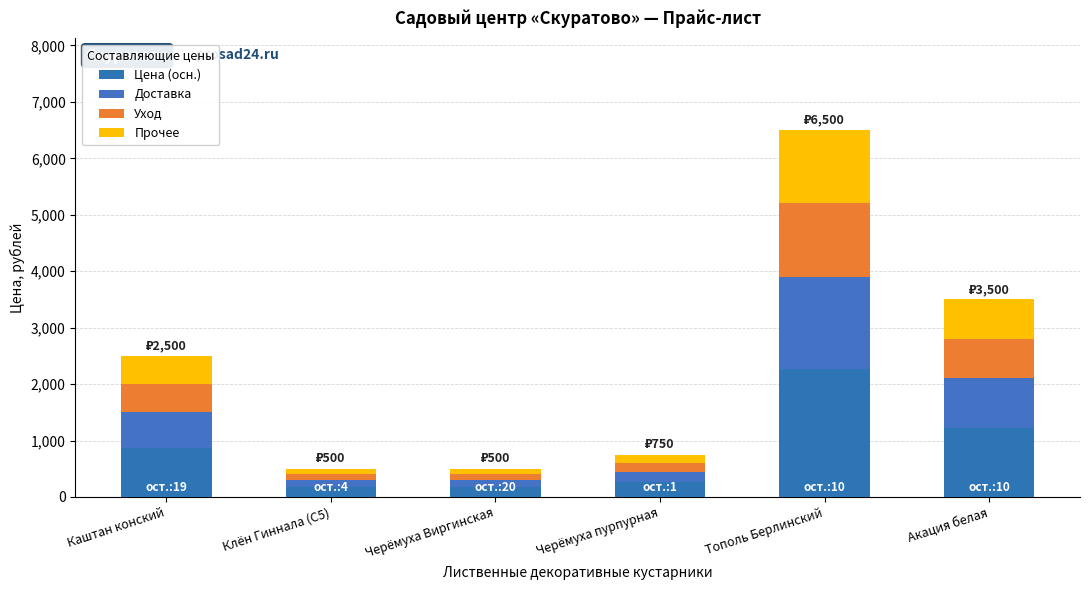

True or false: Прочее has a value of 500.0 at Каштан конский.

True